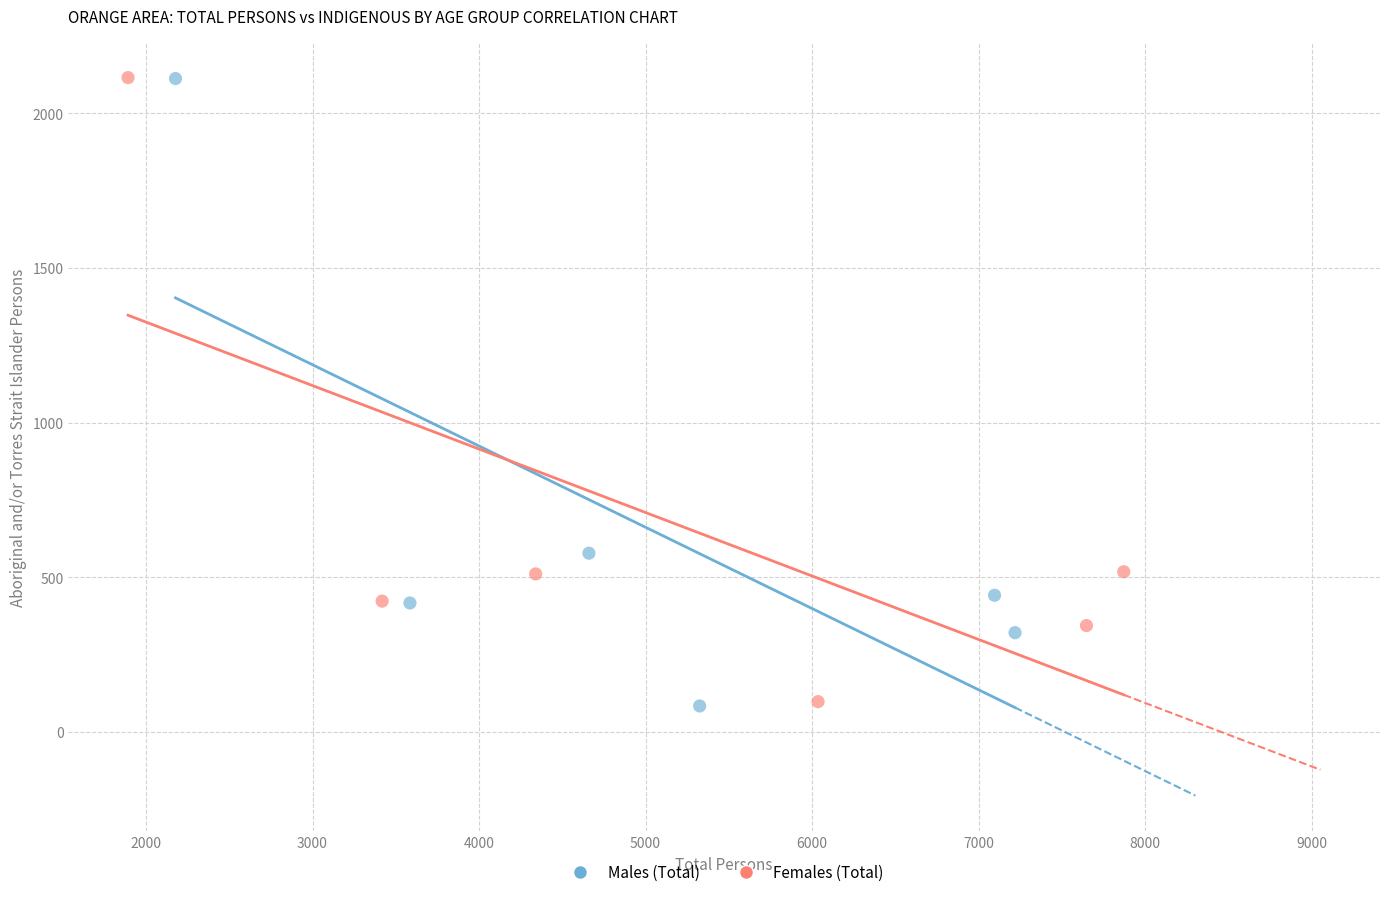

Which series has the largest Y range (max minus min)?

Males (Total)